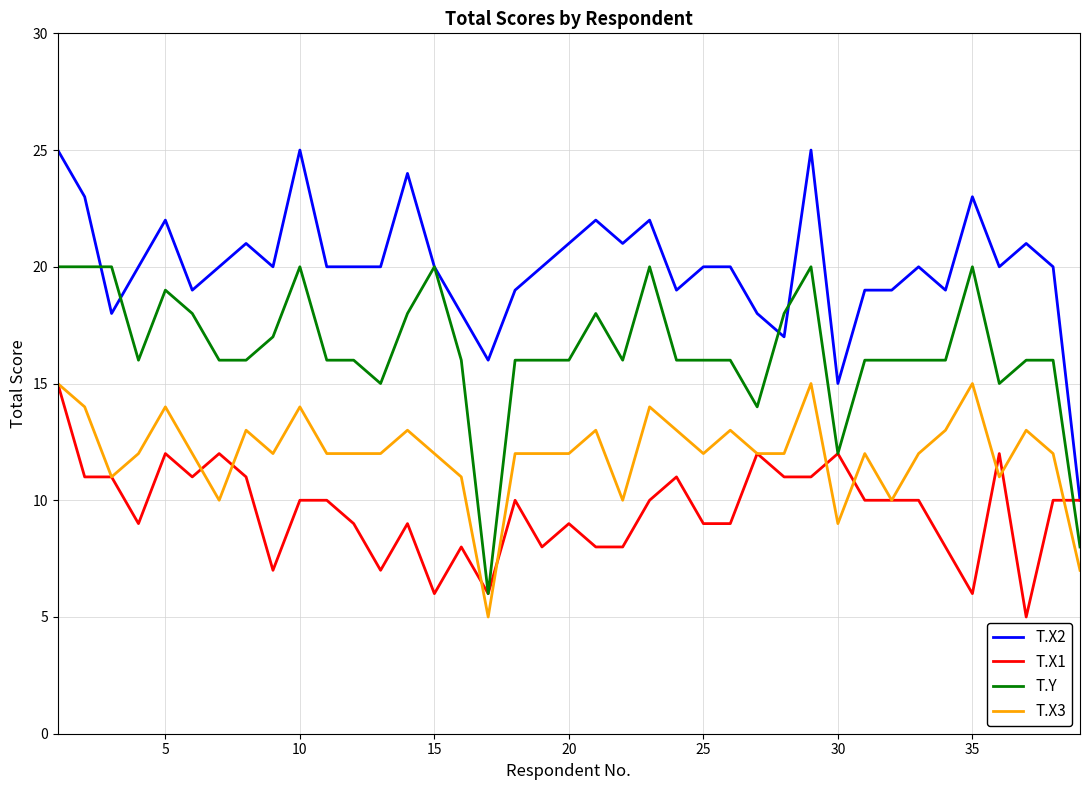

What is the maximum value for T.Y?

20